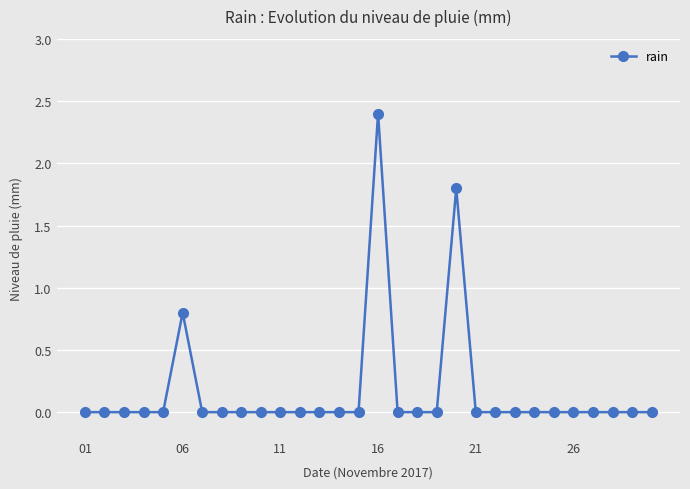

What is the greatest value displayed?

2.4